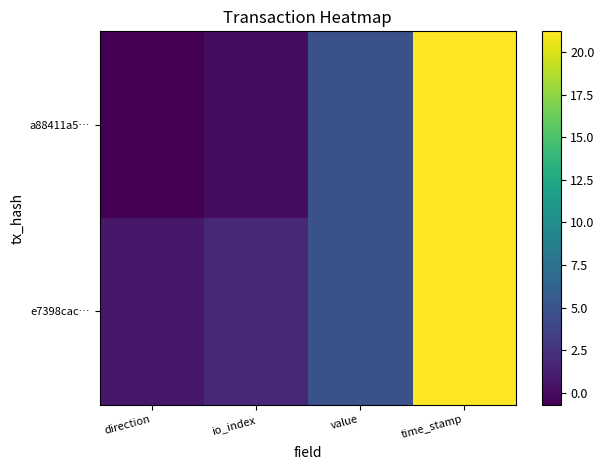

Which series has the largest total across all categories?

e7398cac…